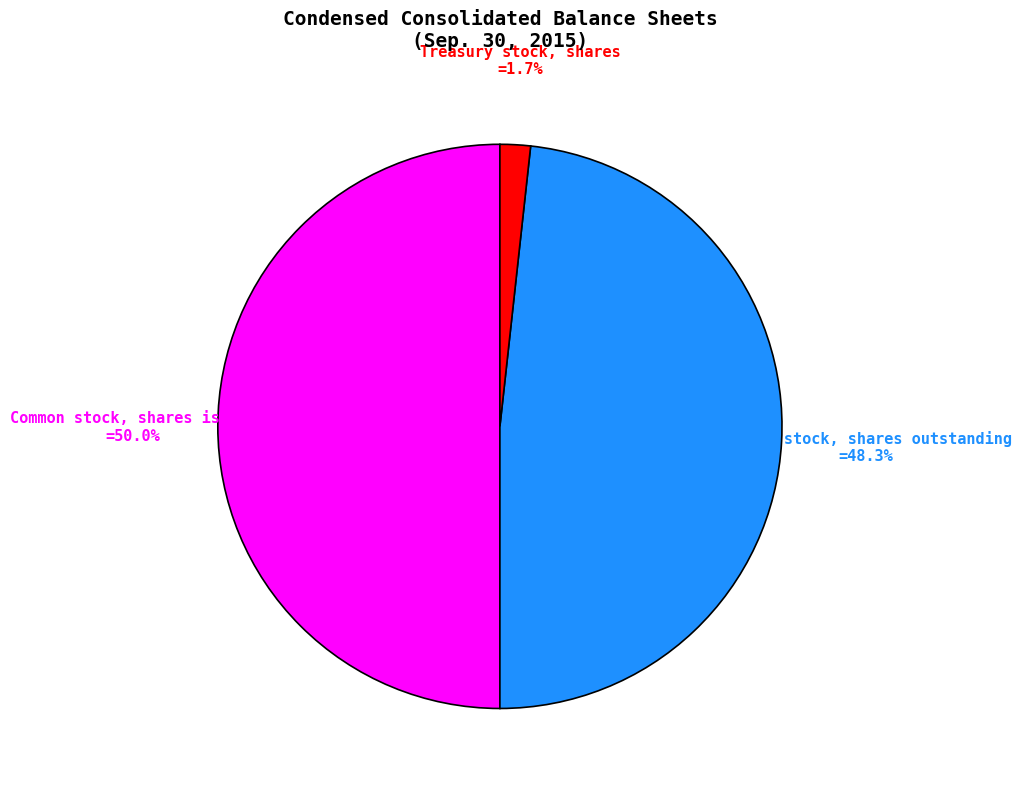

Count the number of slices in the pie.

3